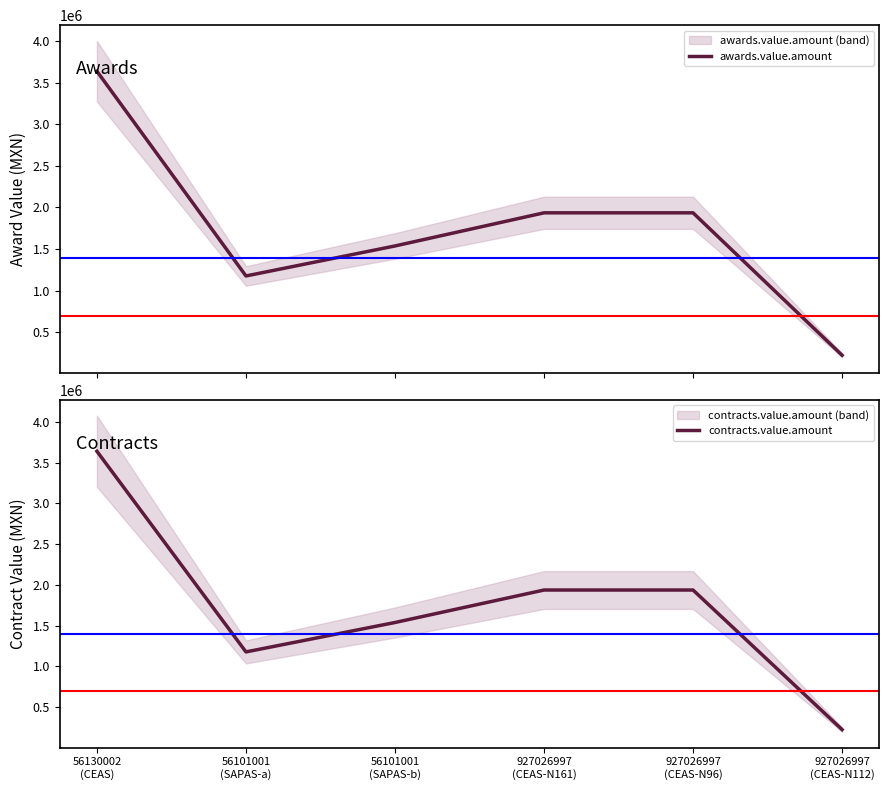

Rank the categories by contracts.value.amount value from lowest to highest.

927026997
(CEAS-N112), 56101001
(SAPAS-a), 56101001
(SAPAS-b), 927026997
(CEAS-N161), 927026997
(CEAS-N96), 56130002
(CEAS)